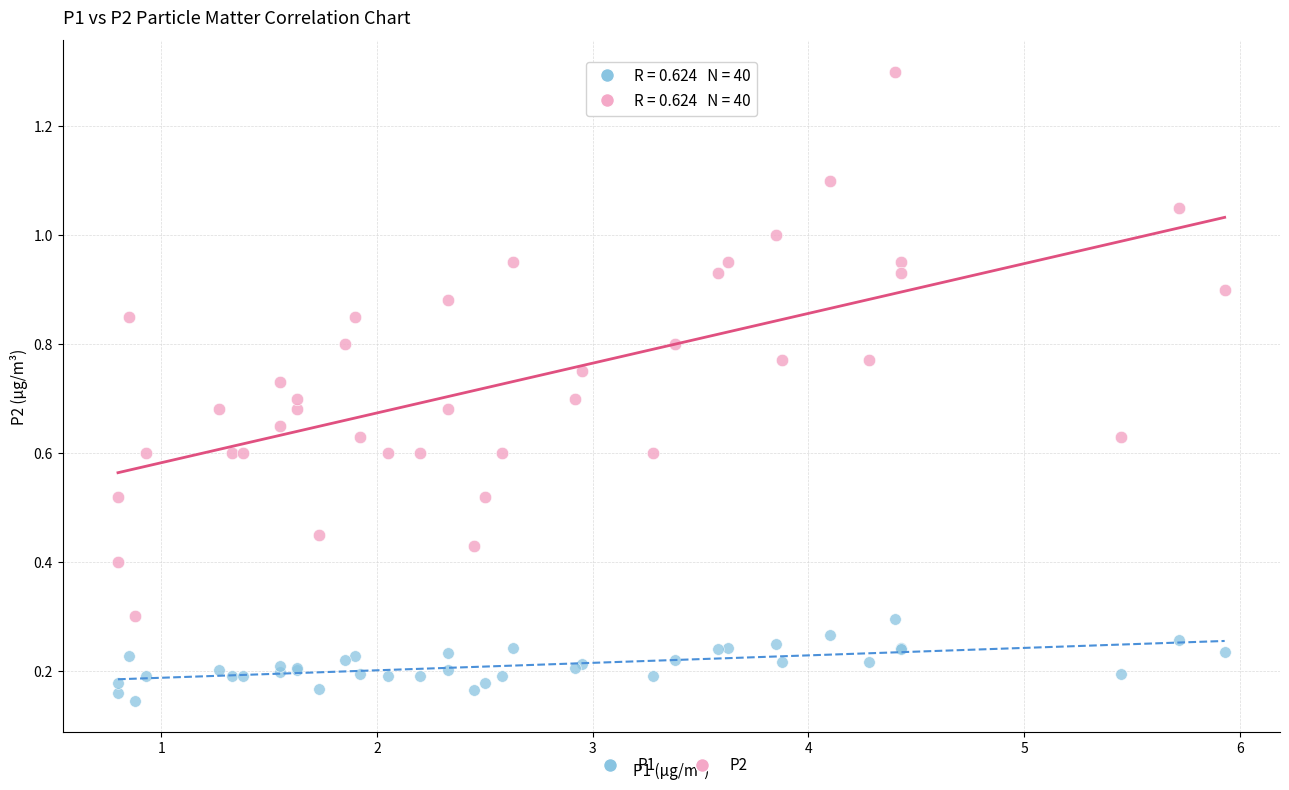

Which series contains the lowest Y value?

P1